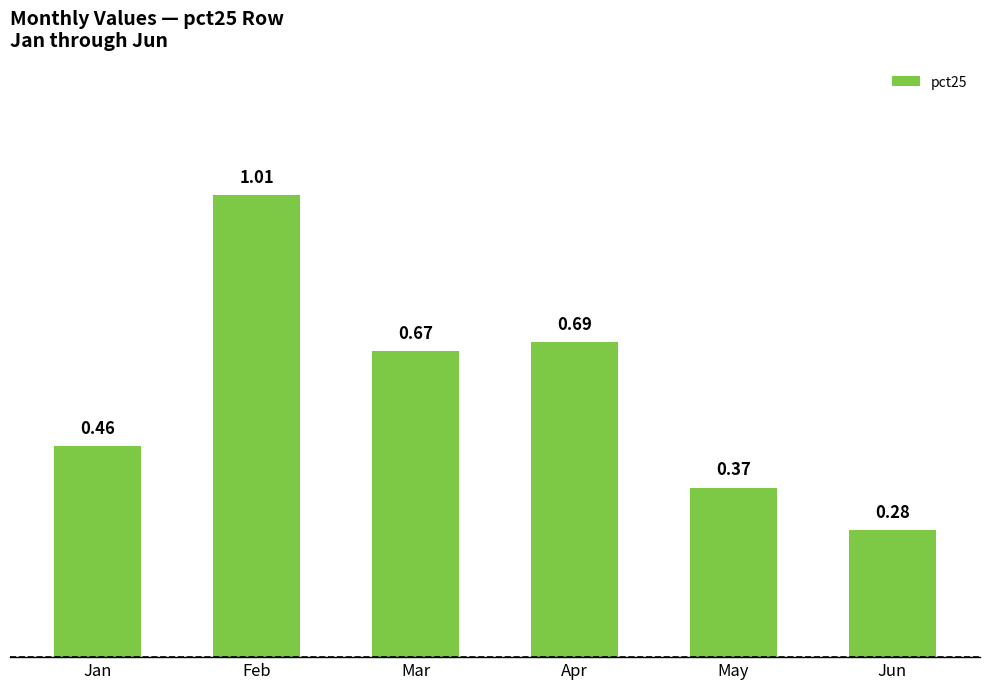

What is the change in value from Feb to May?

-0.6